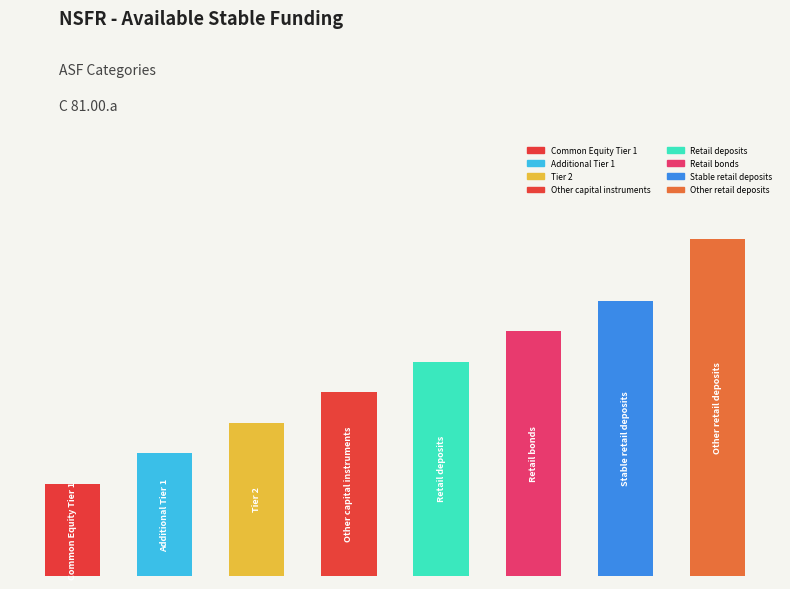

What is the average value?

66